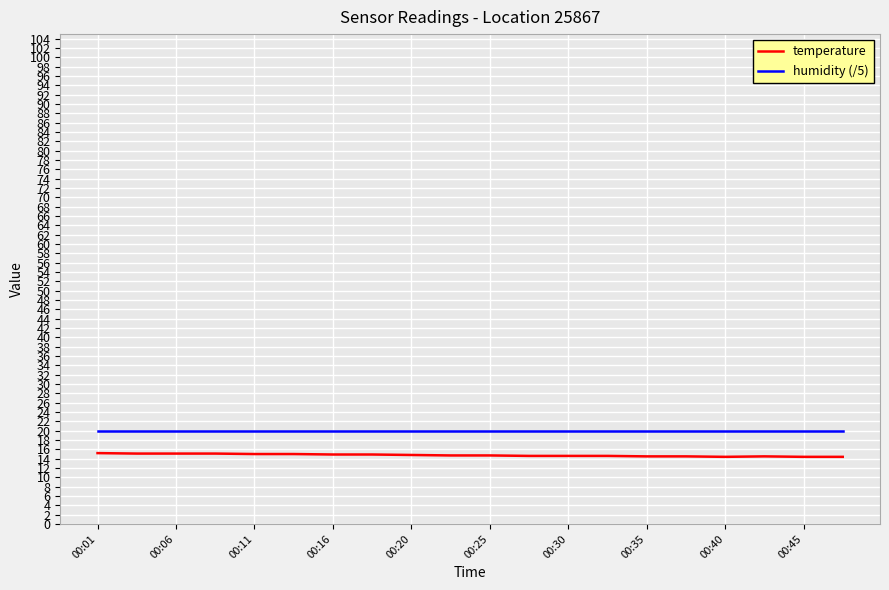

What is the maximum value shown in the chart?

20.0